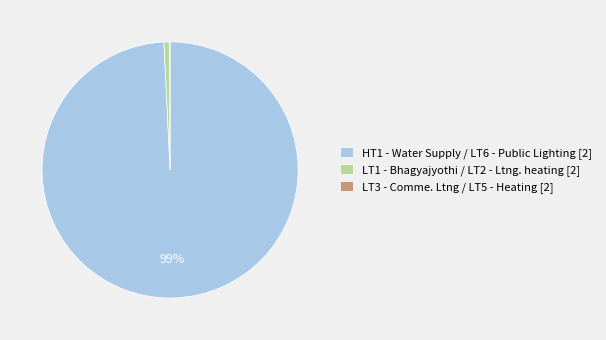

To the nearest percent, what is the difference between the largest and smallest slice percentages?

99%